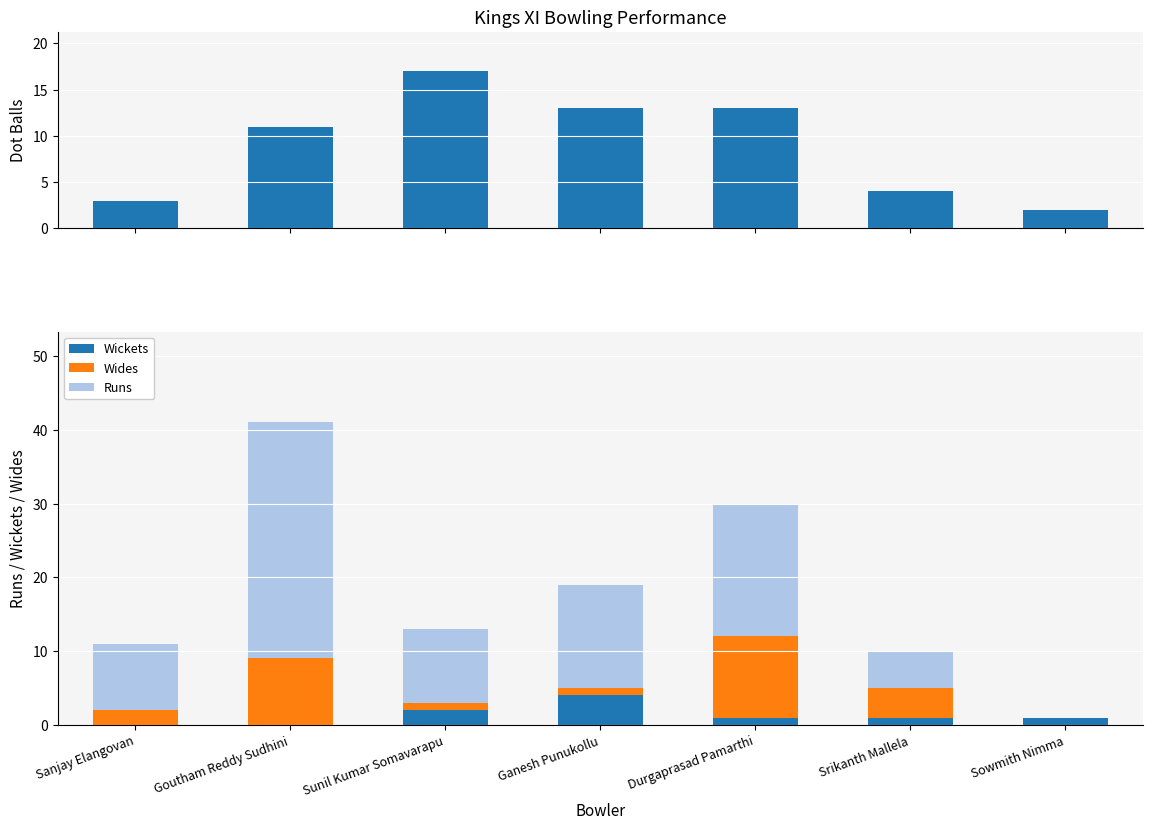

What is the difference between the highest and lowest values at Ganesh Punukollu?

13